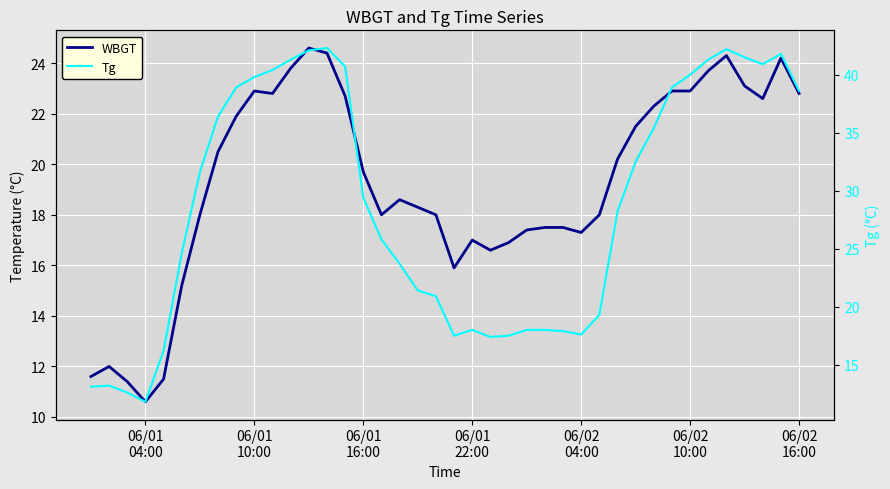

Reading left to right, what are all the values shown in this chart?

WBGT: 11.6	12.0	11.4	10.6	11.5	15.2	18.0	20.5	21.9	22.9	22.8	23.8	24.6	24.4	22.7	19.7	18.0	18.6	18.3	18.0	15.9	17.0	16.6	16.9	17.4	17.5	17.5	17.3	18.0	20.2	21.5	22.3	22.9	22.9	23.7	24.3	23.1	22.6	24.2	22.8
Tg: 13.1	13.2	12.6	11.8	16.2	24.6	31.6	36.4	38.9	39.8	40.4	41.3	42.1	42.3	40.7	29.4	25.8	23.7	21.4	20.9	17.5	18.0	17.4	17.5	18.0	18.0	17.9	17.6	19.3	28.2	32.5	35.4	38.9	40.0	41.3	42.2	41.5	40.9	41.8	38.6